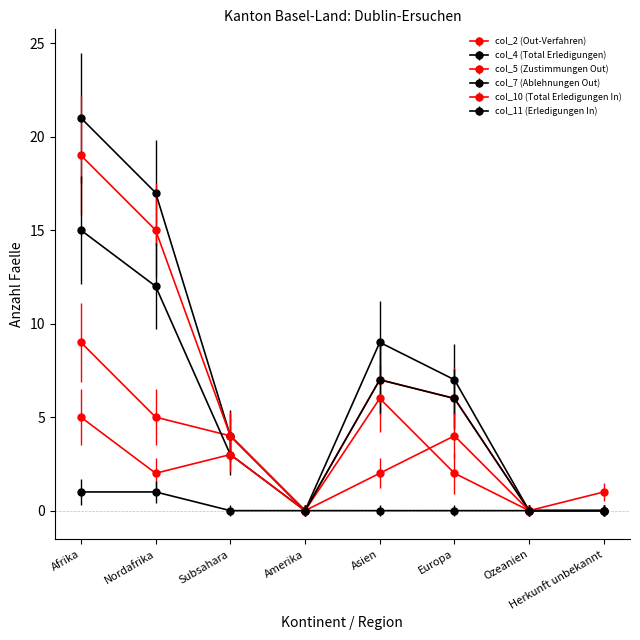

True or false: col_2 (Out-Verfahren) and col_4 (Total Erledigungen) cross at least once.

False